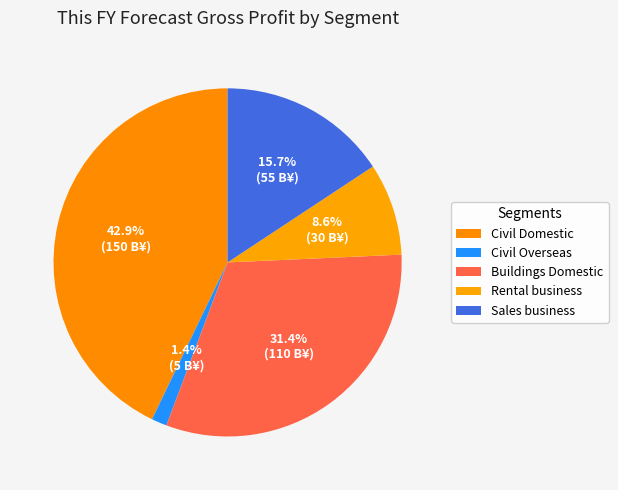

Count the number of slices in the pie.

5